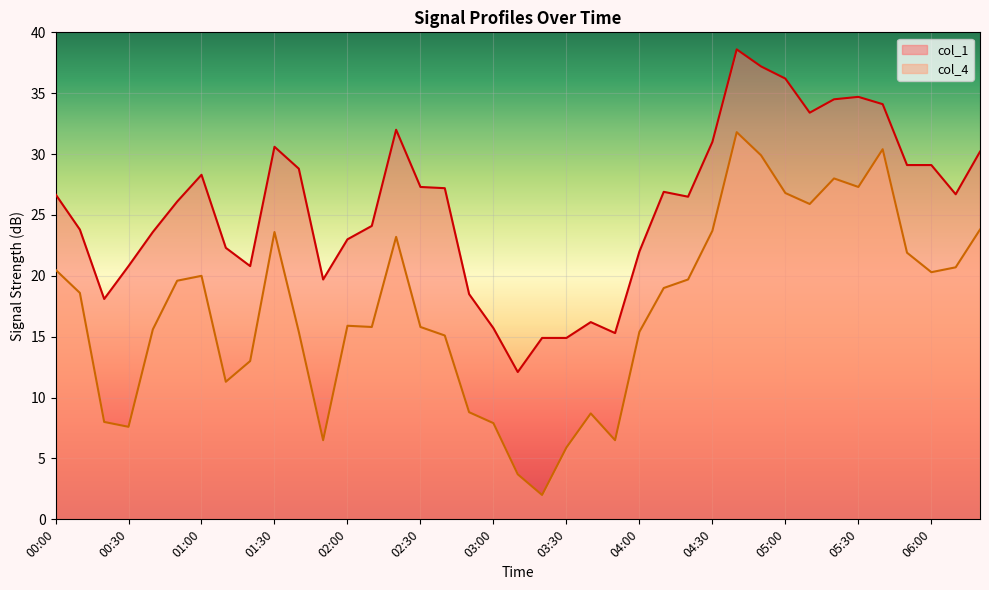

Reading right to left, extract all data points from this chart.

col_1: 06:20=30.2	06:10=26.7	06:00=29.1	05:50=29.1	05:40=34.1	05:30=34.7	05:20=34.5	05:10=33.4	05:00=36.2	04:50=37.2	04:40=38.6	04:30=31.0	04:20=26.5	04:10=26.9	04:00=22.0	03:50=15.3	03:40=16.2	03:30=14.9	03:20=14.9	03:10=12.1	03:00=15.7	02:50=18.5	02:40=27.2	02:30=27.3	02:20=32.0	02:10=24.1	02:00=23.0	01:50=19.7	01:40=28.8	01:30=30.6	01:20=20.8	01:10=22.3	01:00=28.3	00:50=26.1	00:40=23.6	00:30=20.8	00:20=18.1	00:10=23.8	00:00=26.7
col_4: 06:20=23.8	06:10=20.7	06:00=20.3	05:50=21.9	05:40=30.4	05:30=27.3	05:20=28.0	05:10=25.9	05:00=26.8	04:50=29.9	04:40=31.8	04:30=23.7	04:20=19.7	04:10=19.0	04:00=15.4	03:50=6.5	03:40=8.7	03:30=5.9	03:20=2.0	03:10=3.7	03:00=7.9	02:50=8.8	02:40=15.1	02:30=15.8	02:20=23.2	02:10=15.8	02:00=15.9	01:50=6.5	01:40=15.4	01:30=23.6	01:20=13.0	01:10=11.3	01:00=20.0	00:50=19.6	00:40=15.6	00:30=7.6	00:20=8.0	00:10=18.6	00:00=20.5